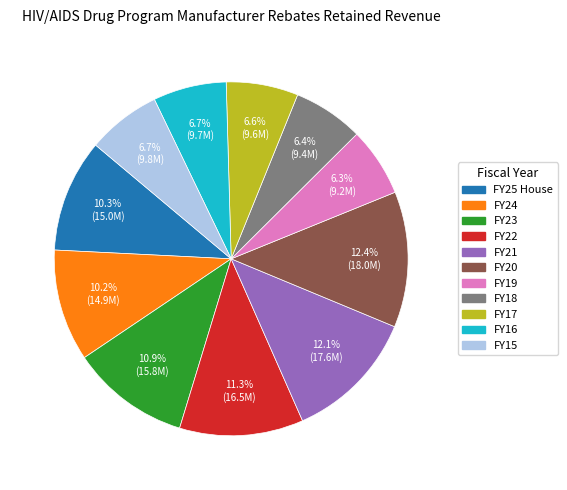

How many slices are in this pie chart?

11